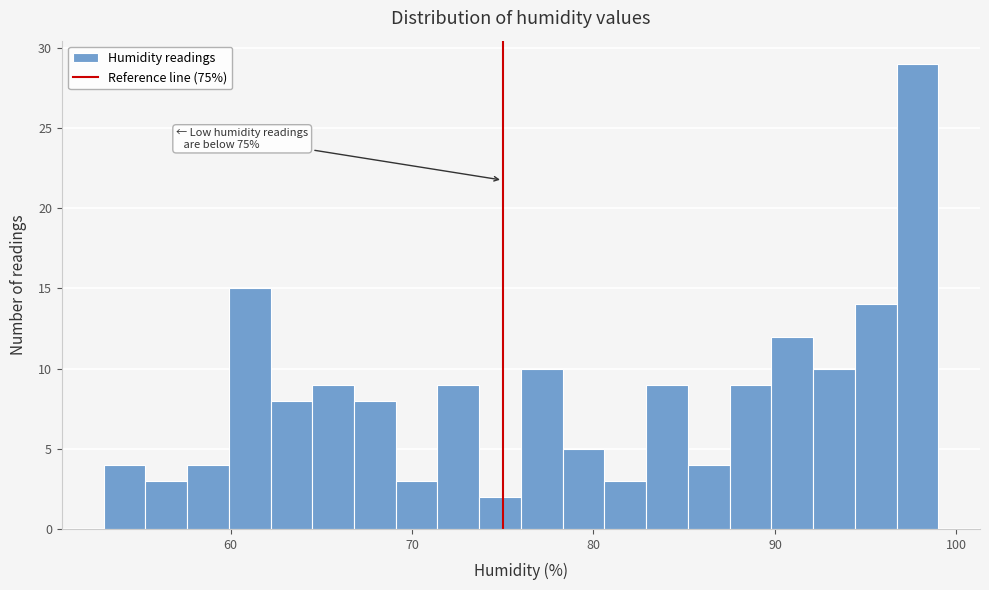

Read against the x-axis, roughly where is the centre of the tallest bar?

98